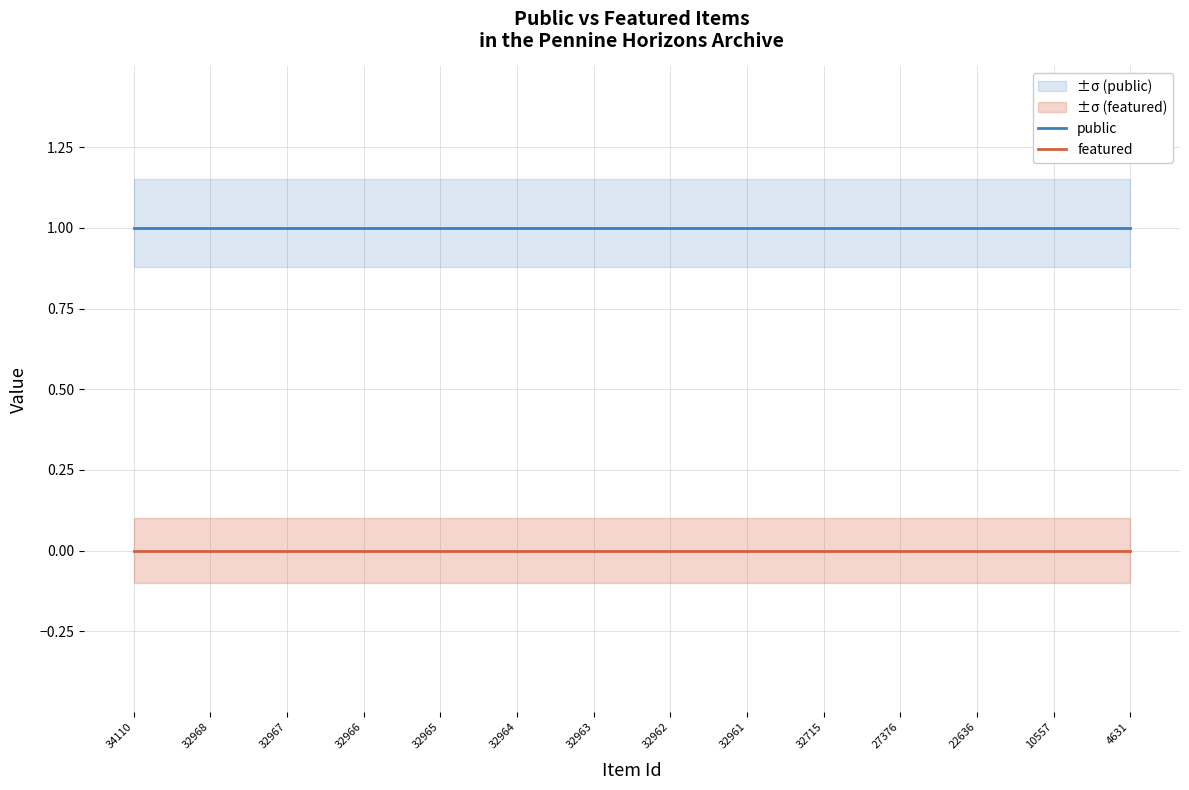

Rank the series by their maximum value, from lowest to highest.

featured, public